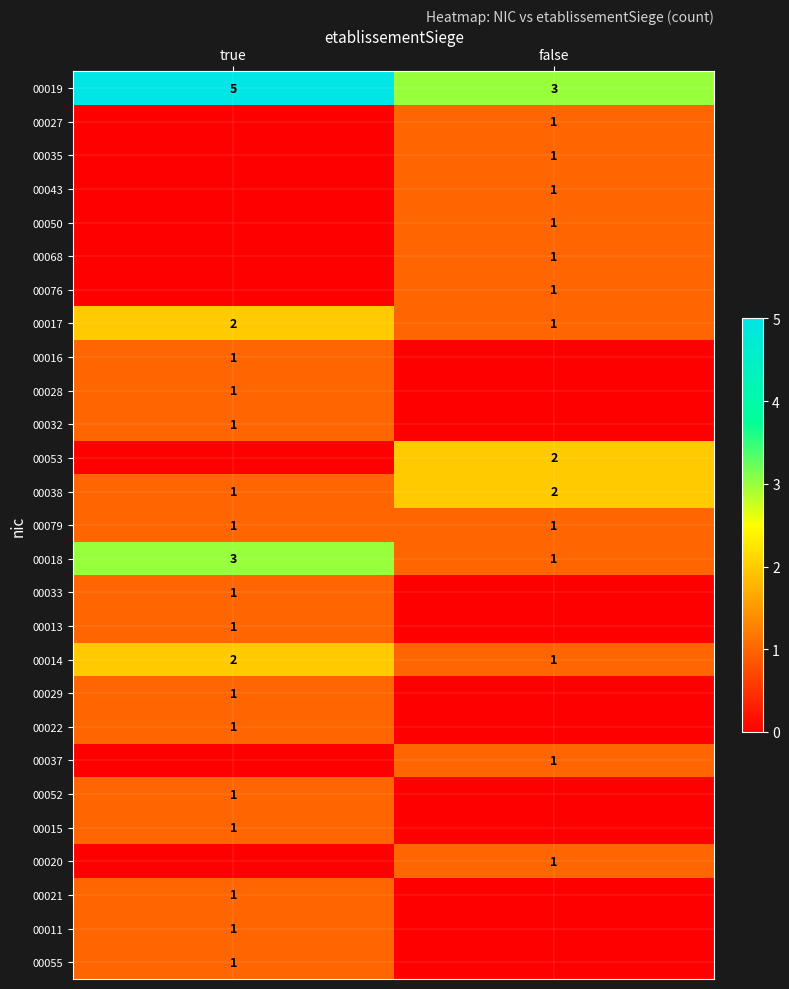

True or false: 00029 has a value of 1 at true.

True